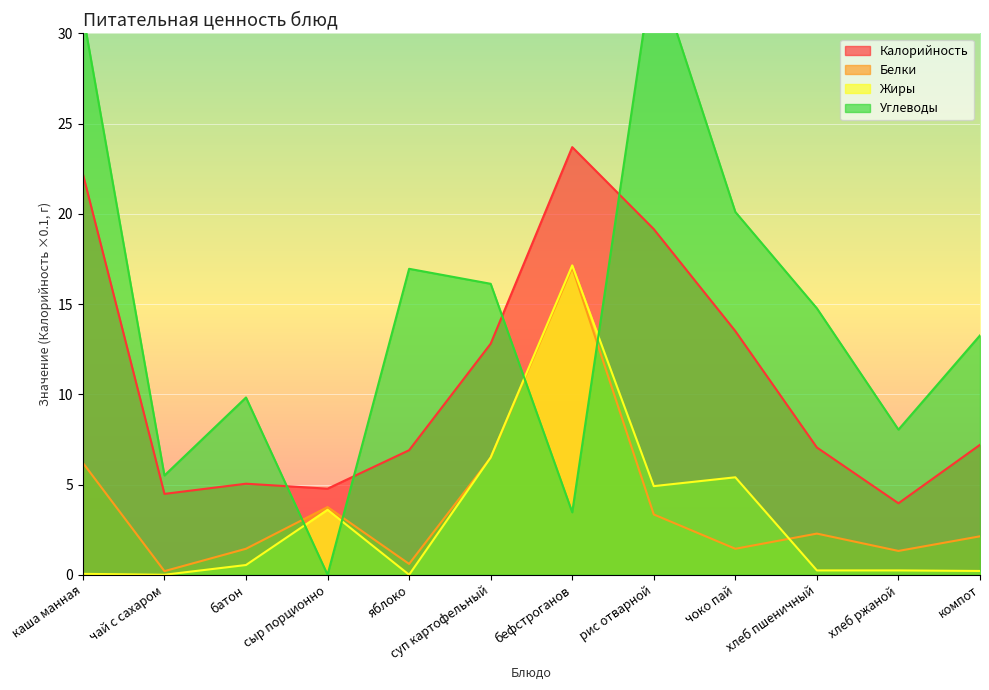

What is the total value across all series at батон?

16.8